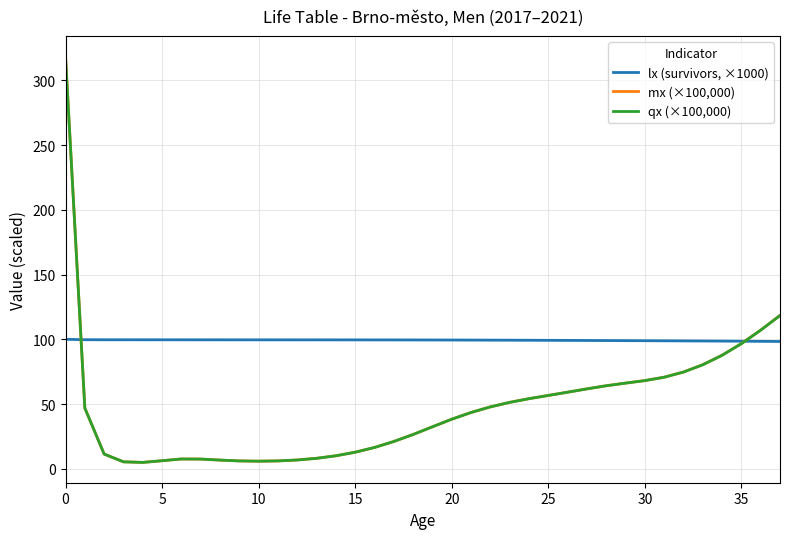

Which series has the widest spread of values?

mx (×100,000)